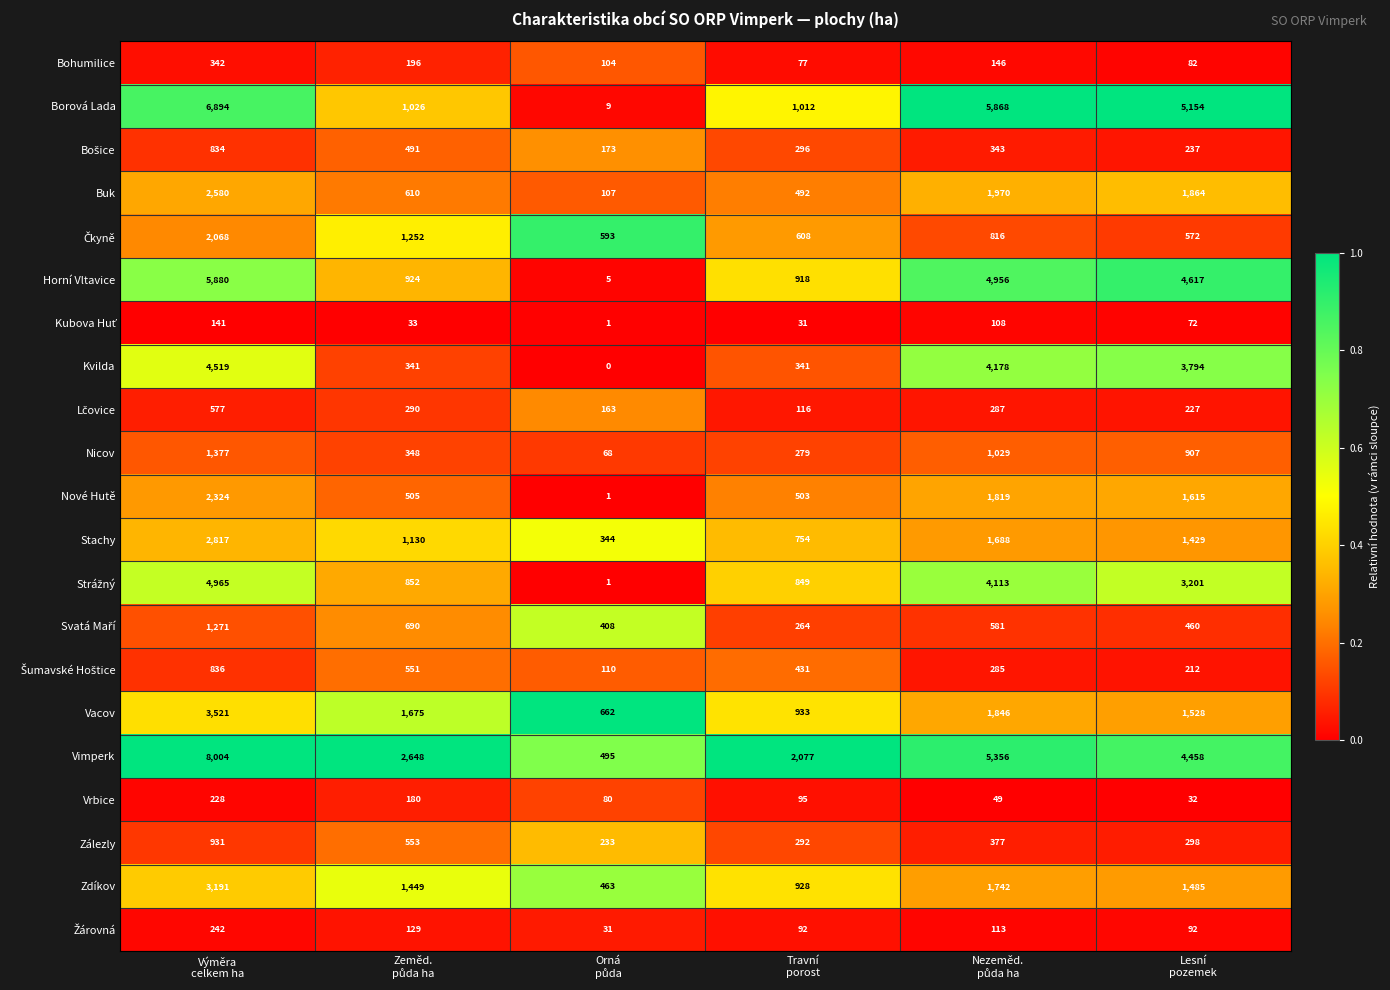

What is the difference between the maximum and minimum values in the Borová Lada series?

6885